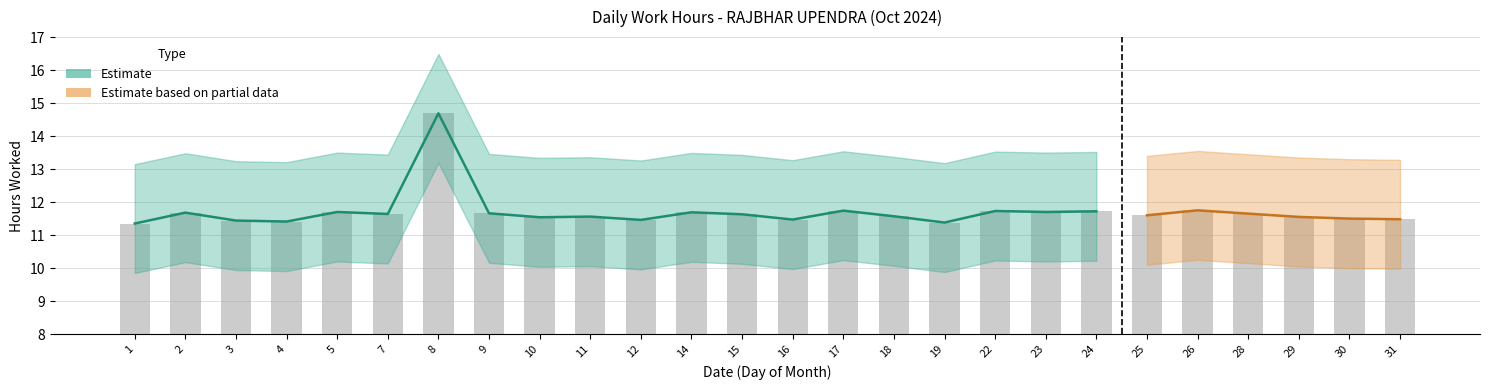

What is the value of the 9th bar from the left?

11.5